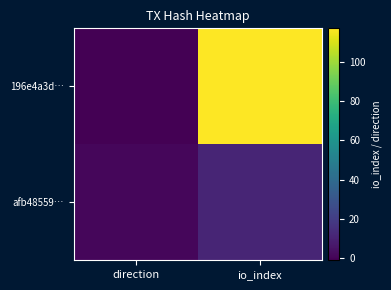

List the series in order of their overall mean, highest first.

196e4a3d…, afb48559…